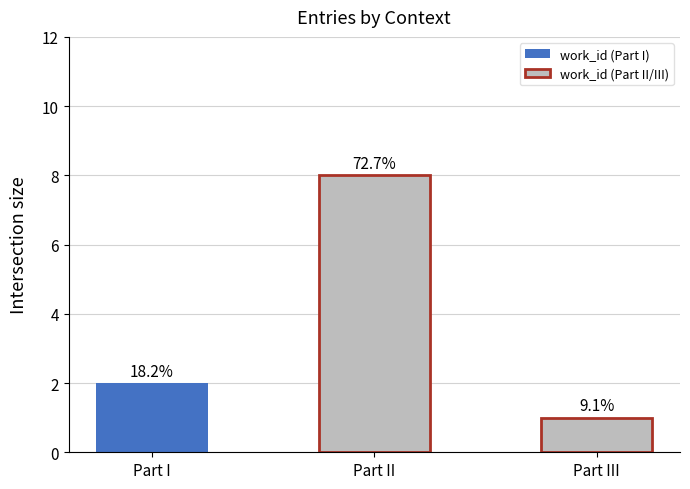

At which category does the chart reach its peak across all series?

Part II